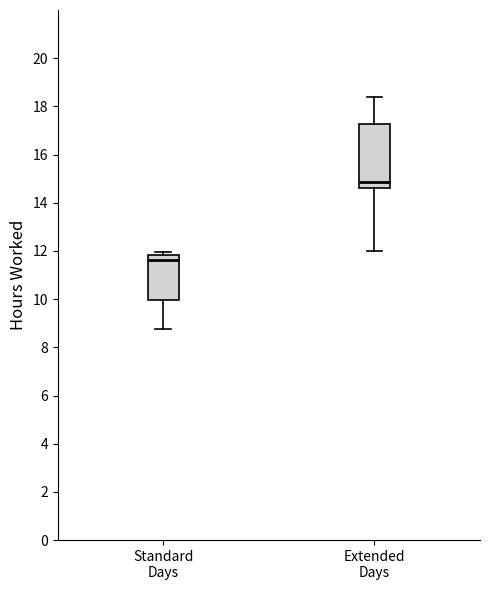

Which box has the lowest median line?

Standard Days